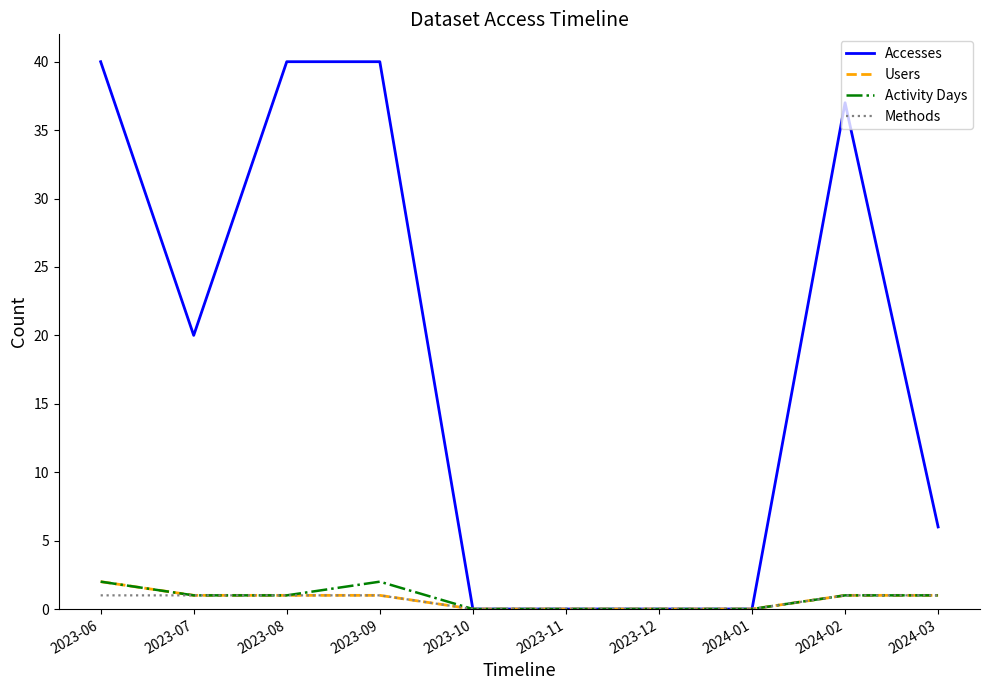

What are all the series names shown in the legend?

Accesses, Users, Activity Days, Methods